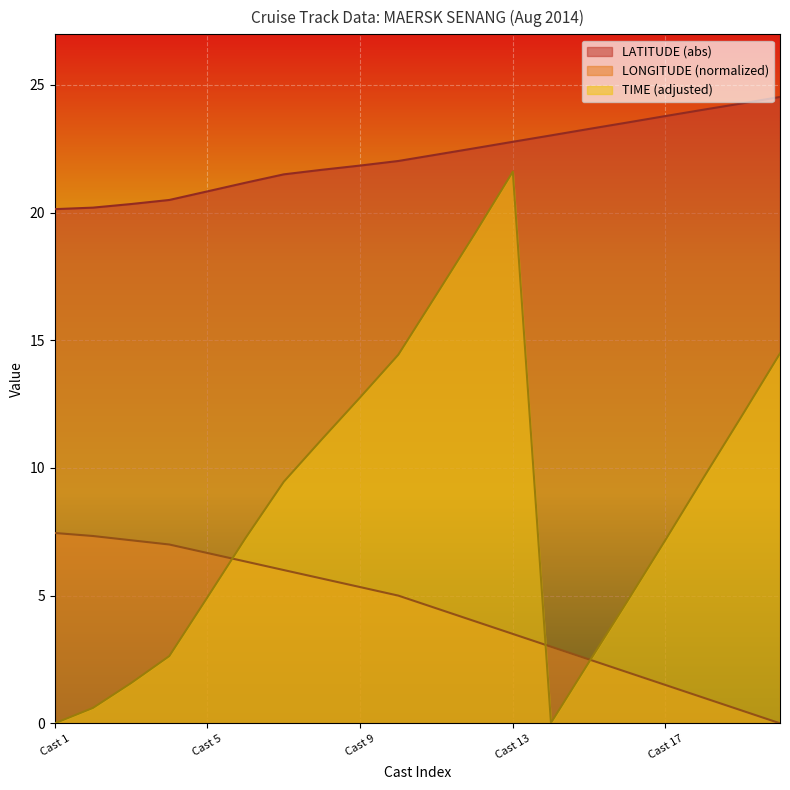

What are all the series names shown in the legend?

LATITUDE (abs), LONGITUDE (normalized), TIME (adjusted)